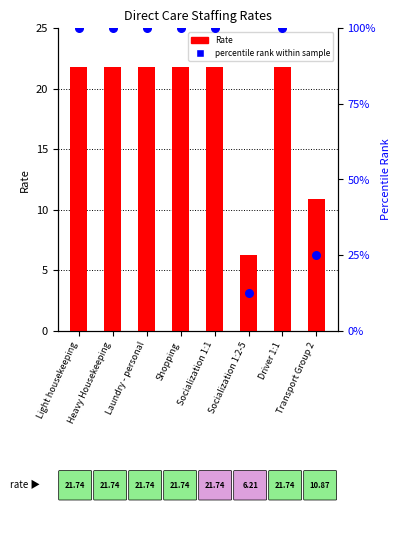

What are all the series names shown in the legend?

Rate, percentile rank within sample